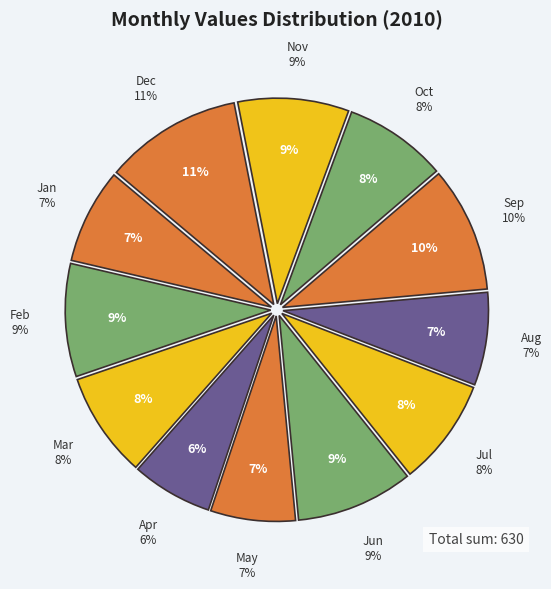

What is the change in value from Mar to Jul?

+1